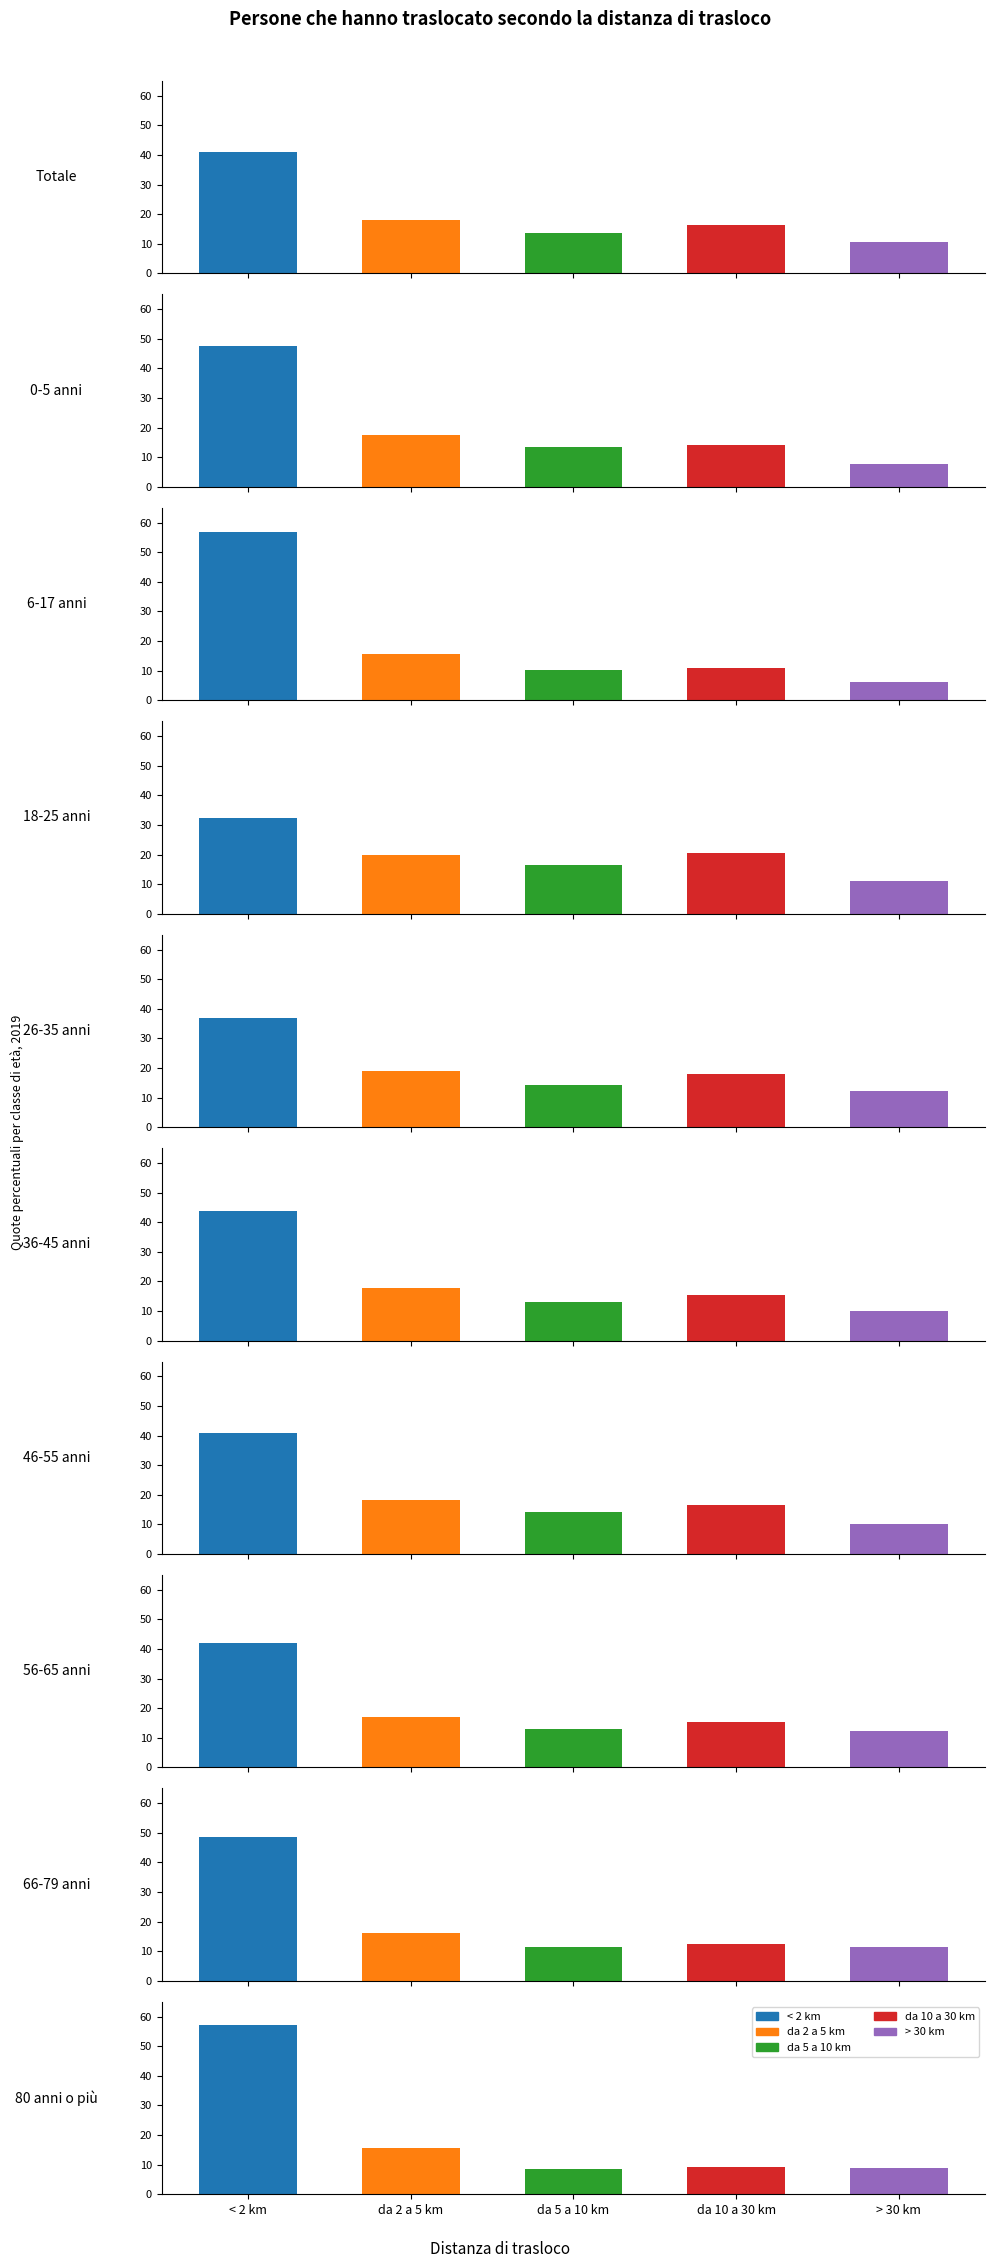

What is the spread (max minus min) of values at Totale?

30.5